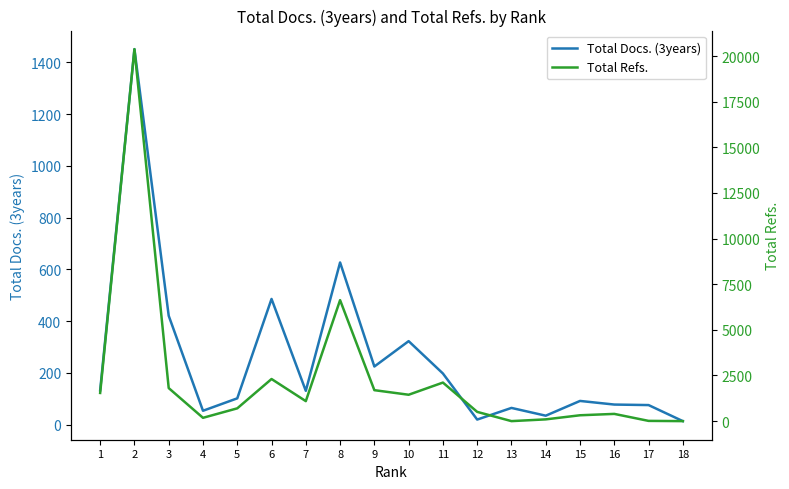

What is the value of the Total Refs. point at the 14th from the left?

96